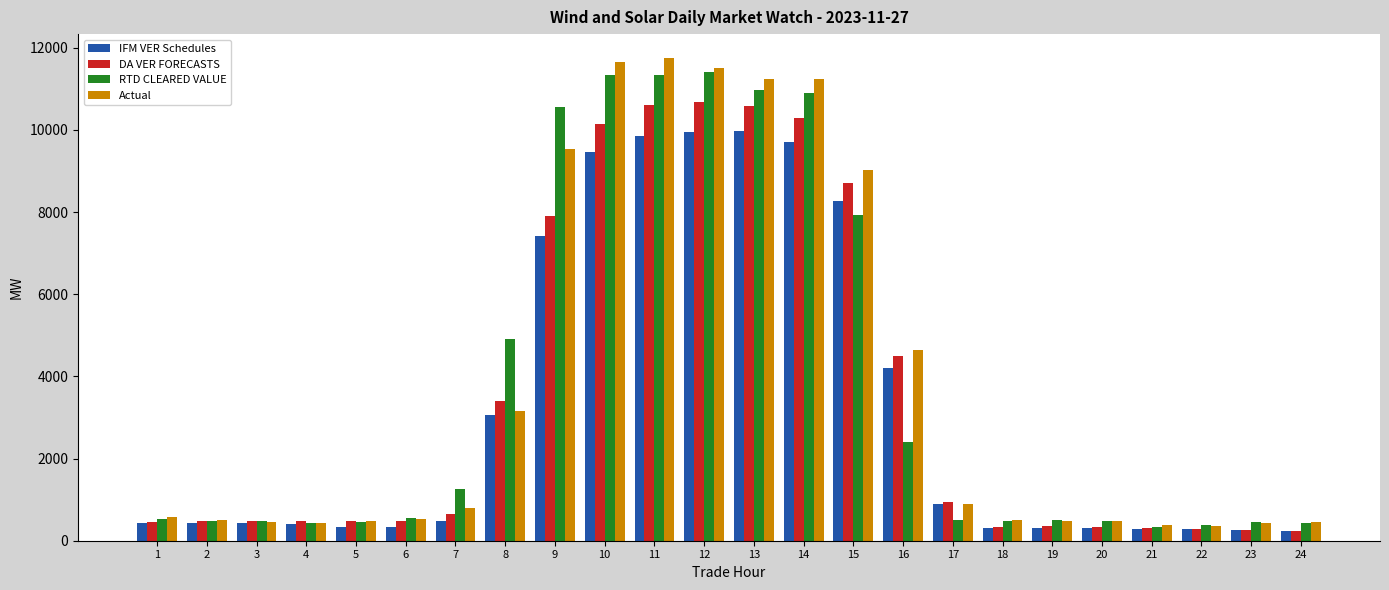

At how many categories does at least one series exceed 2943?

9